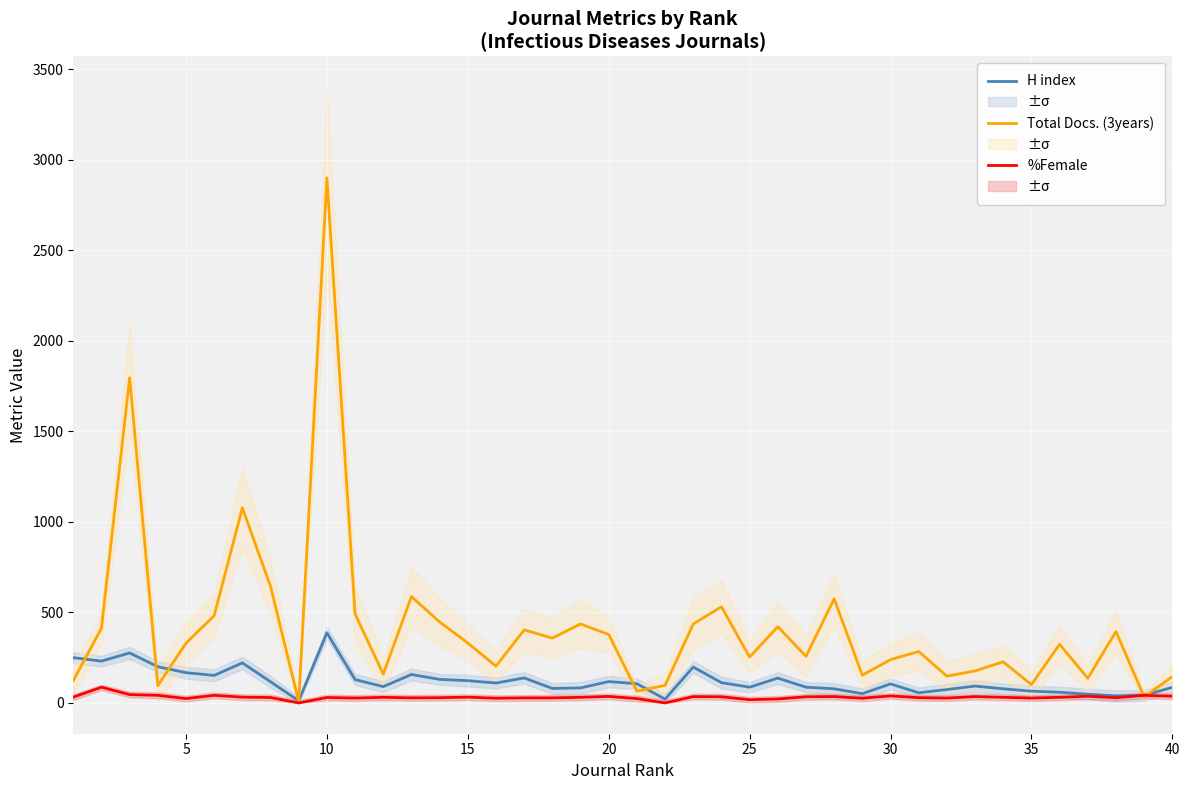

Count the number of data series in this chart.

3